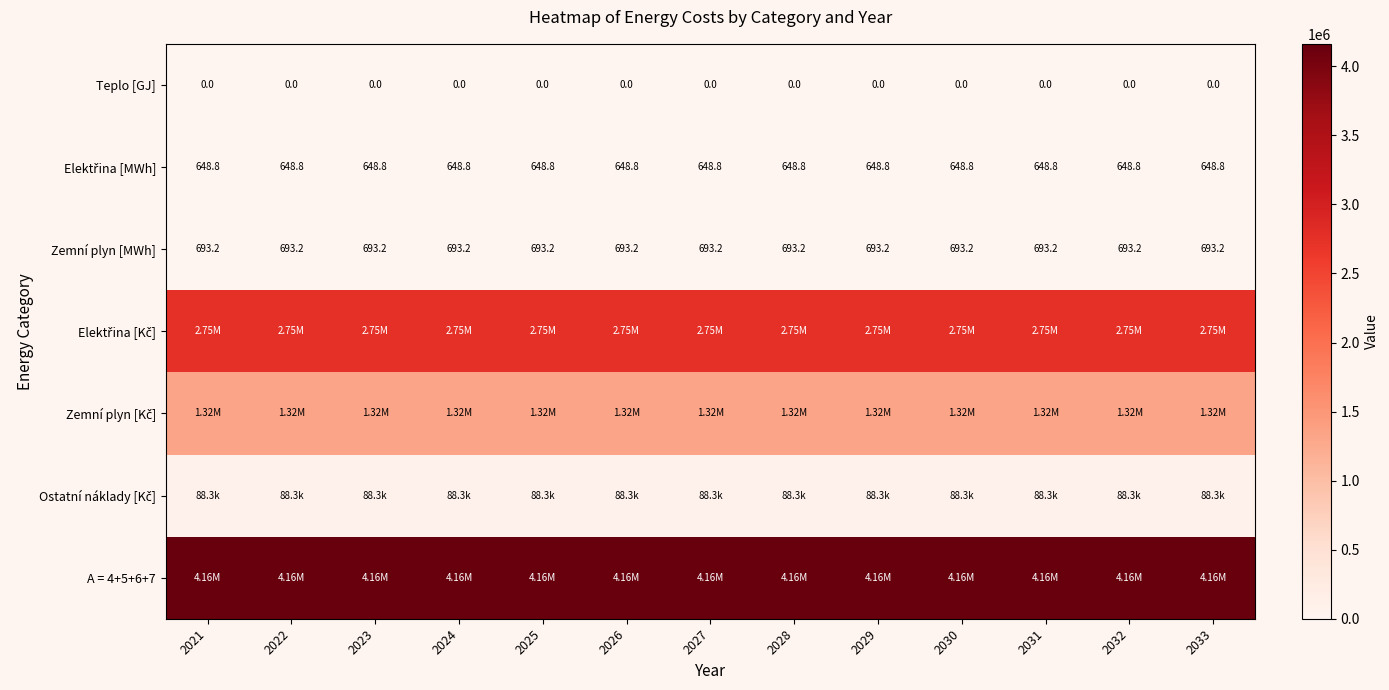

The value of Zemní plyn [MWh] at 2022 is 693.2. True or false?

True